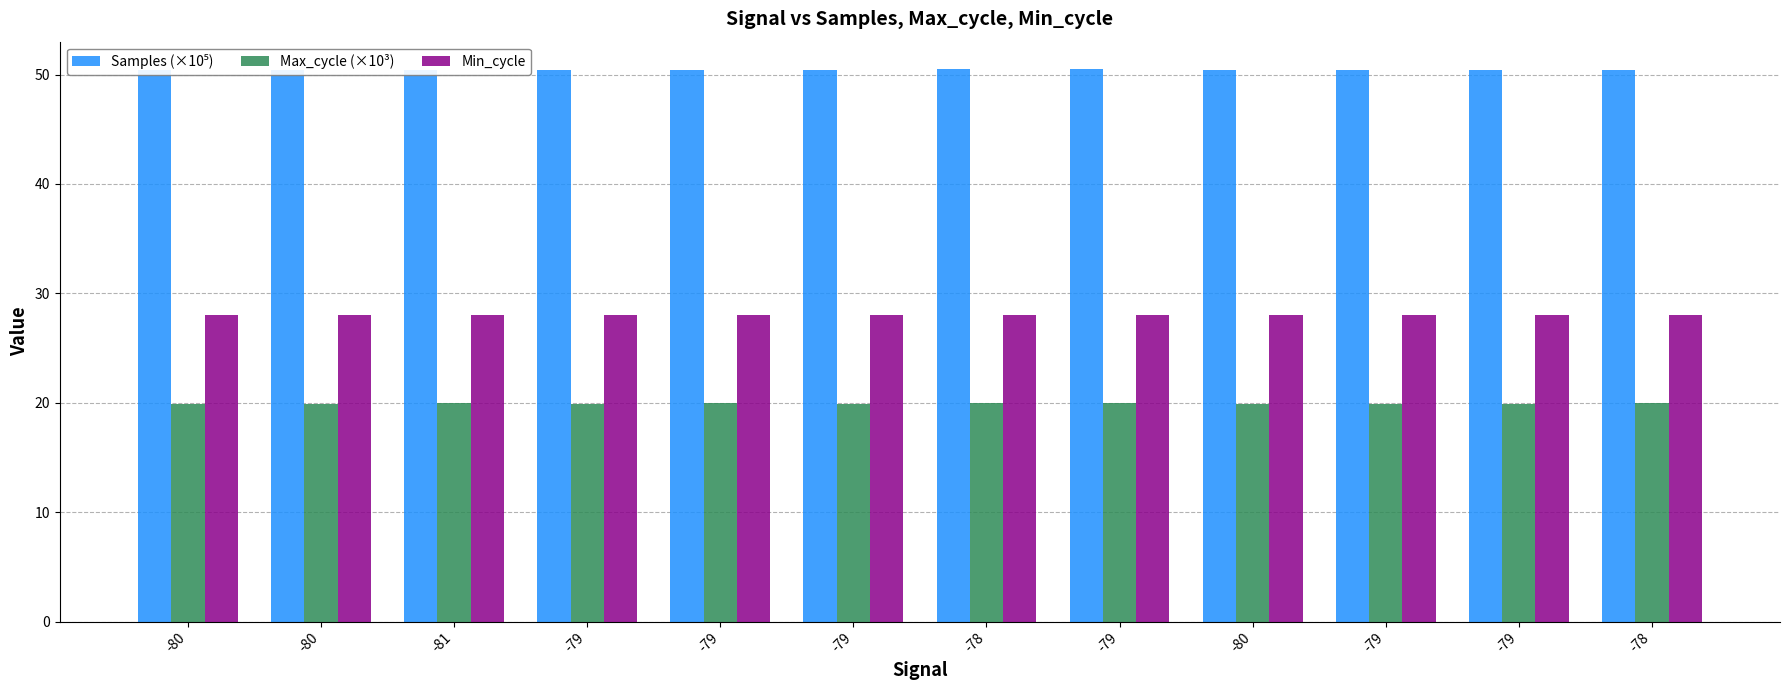

Between -81 and -79, which series saw the biggest shift?

Samples (×10⁵)